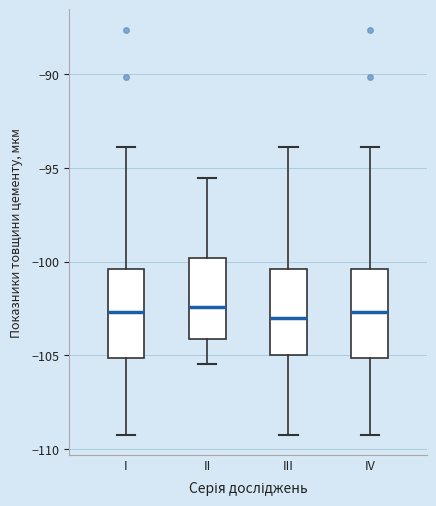

Where does the lower whisker of the box for IV end on the y-axis? The values are not printed on the chart, so give them approximately, as read against the axis.

-109.0